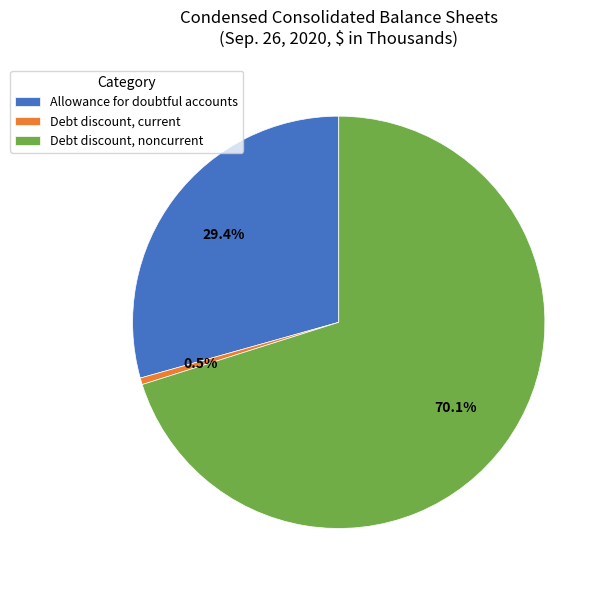

To the nearest percent, what is the difference between the largest and smallest slice percentages?

70%